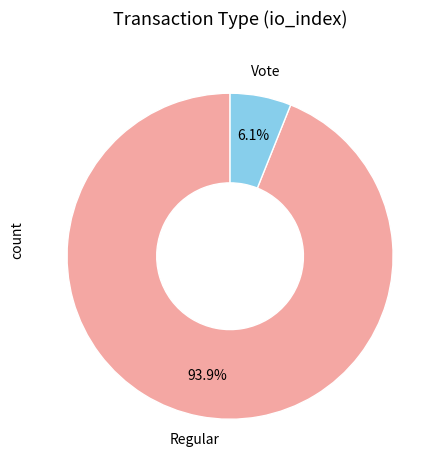

How many slices are in this pie chart?

2